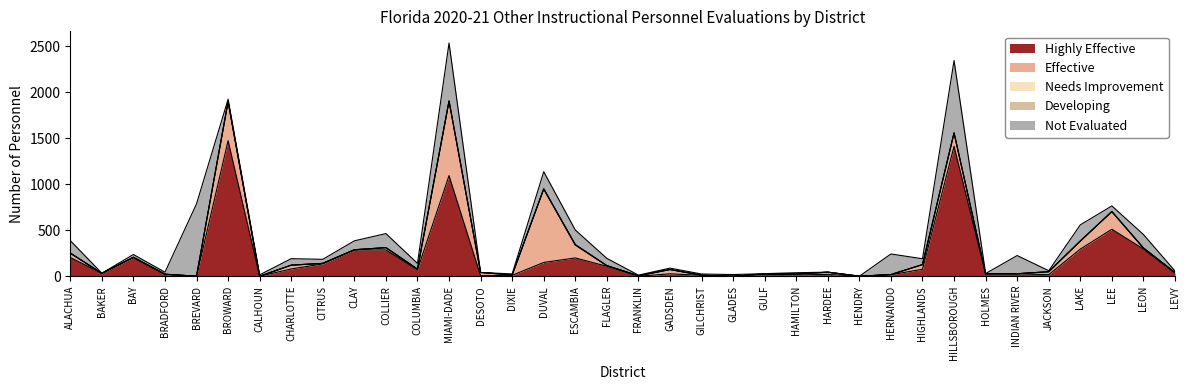

How many lines are shown in the chart?

5